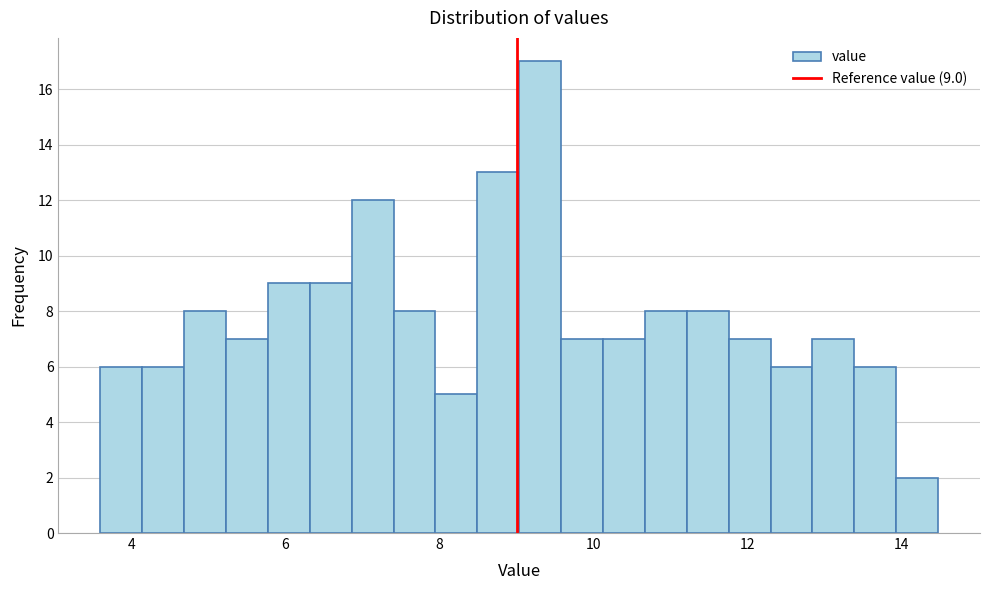

Around what value on the x-axis is the tallest bar? Give the approximate position of its centre, as read against the axis.

9.4